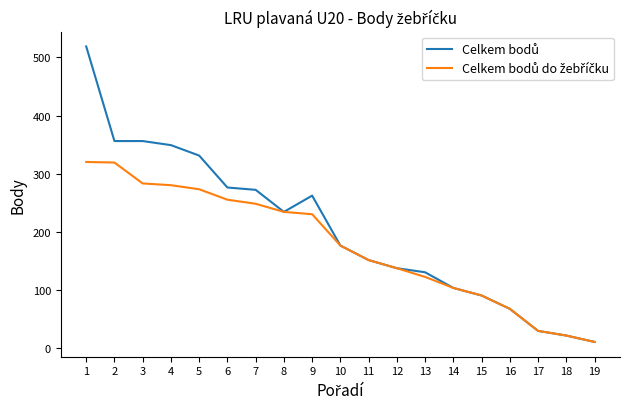

What is the maximum value shown in the chart?

519